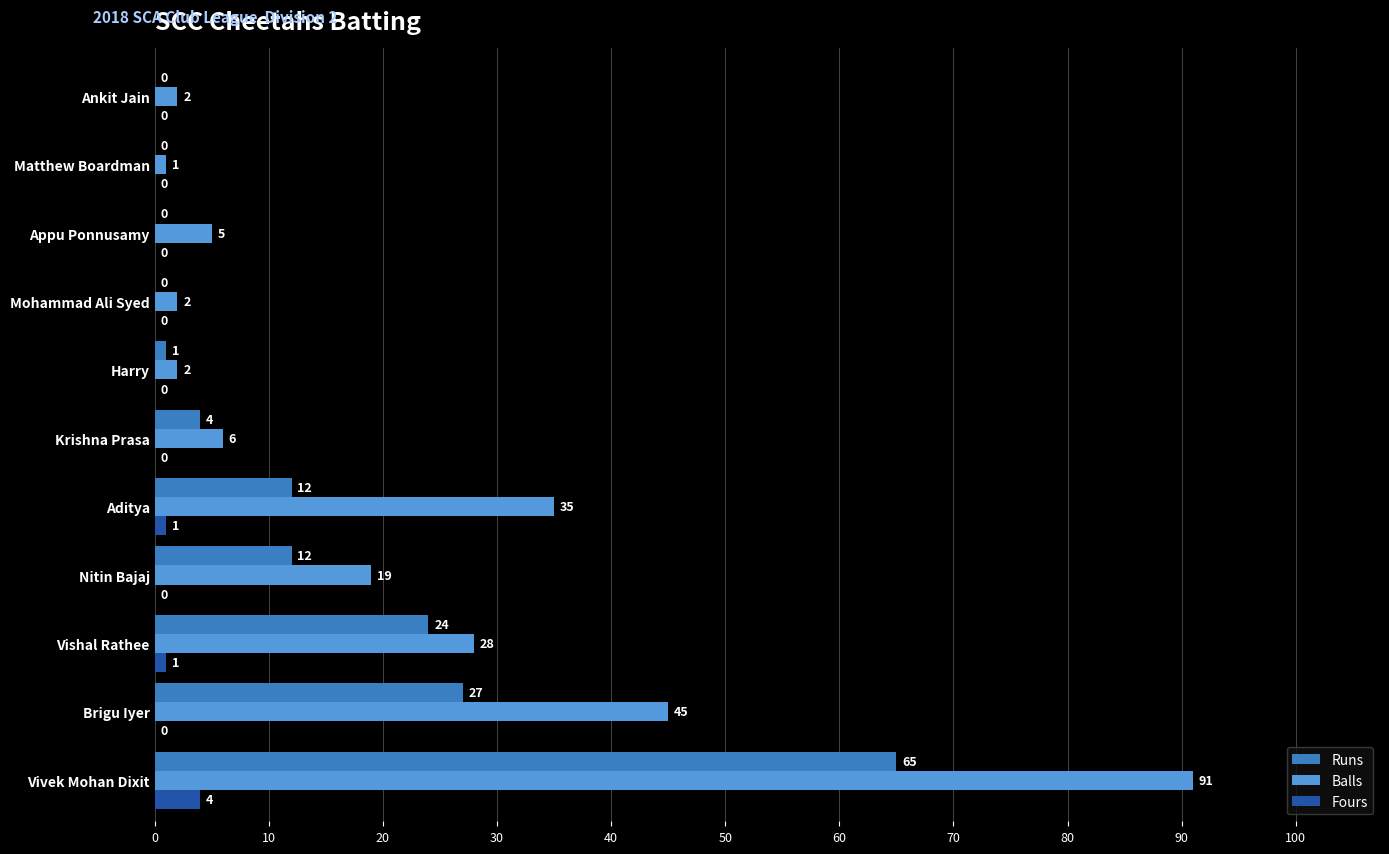

What is the maximum value for Runs?

65